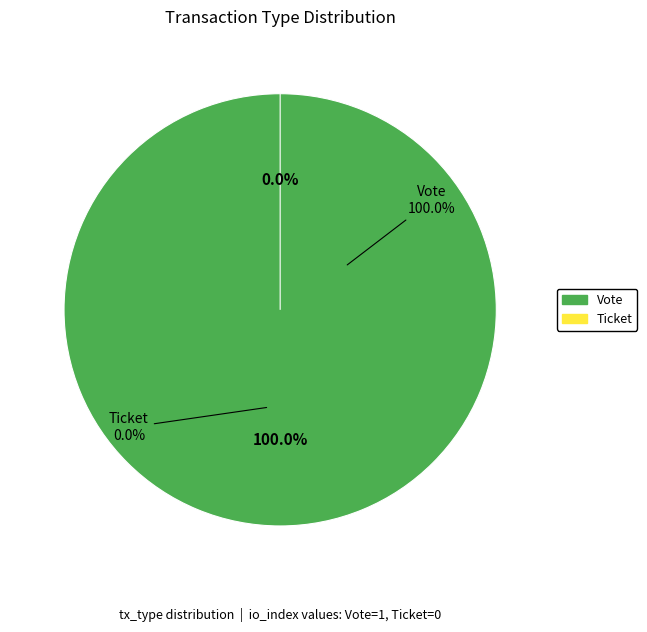

What is the smallest slice in the pie chart?

Ticket